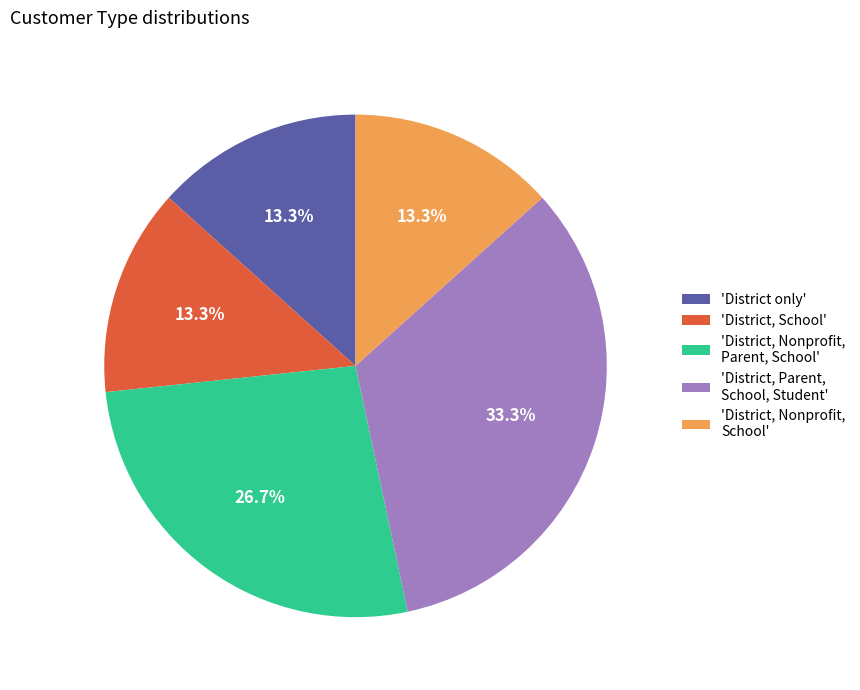

Count the number of slices in the pie.

5